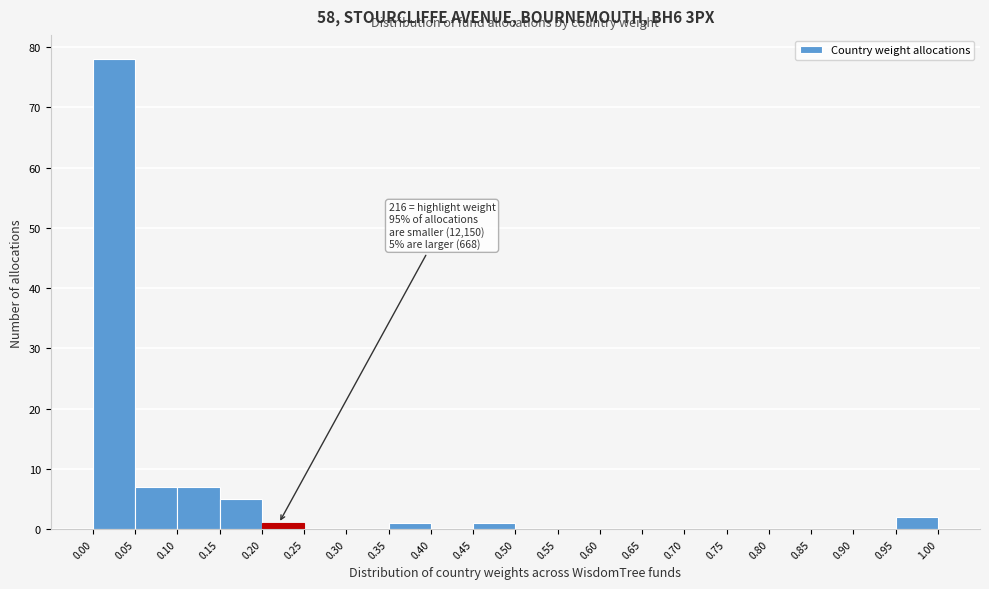

Which range on the x-axis has the tallest bar?

0.00 to 0.05